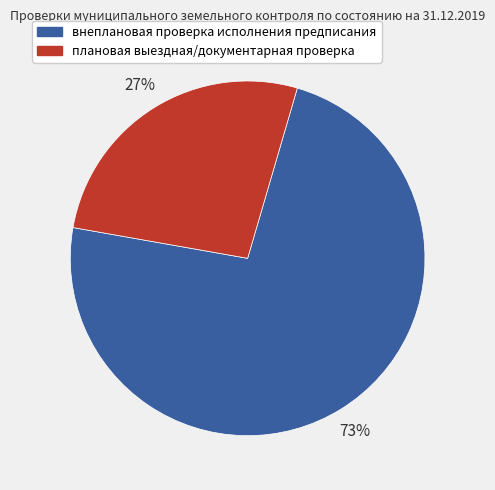

How many slices are in this pie chart?

2